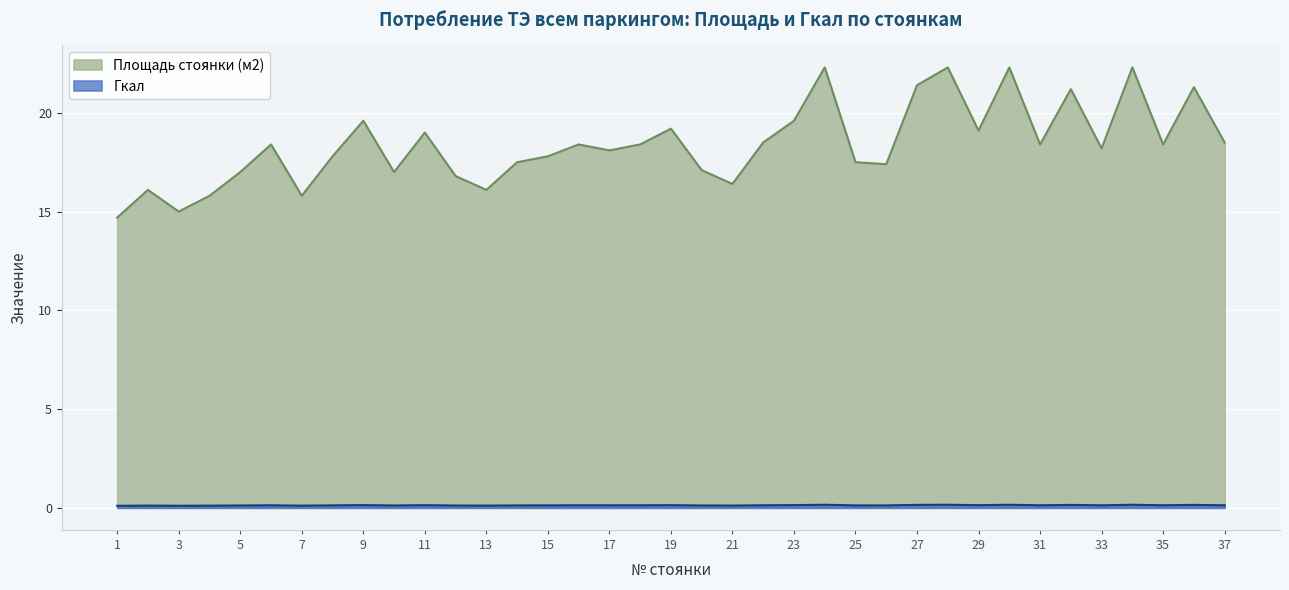

Which series changed the most between 2 and 16?

Площадь стоянки (м2)